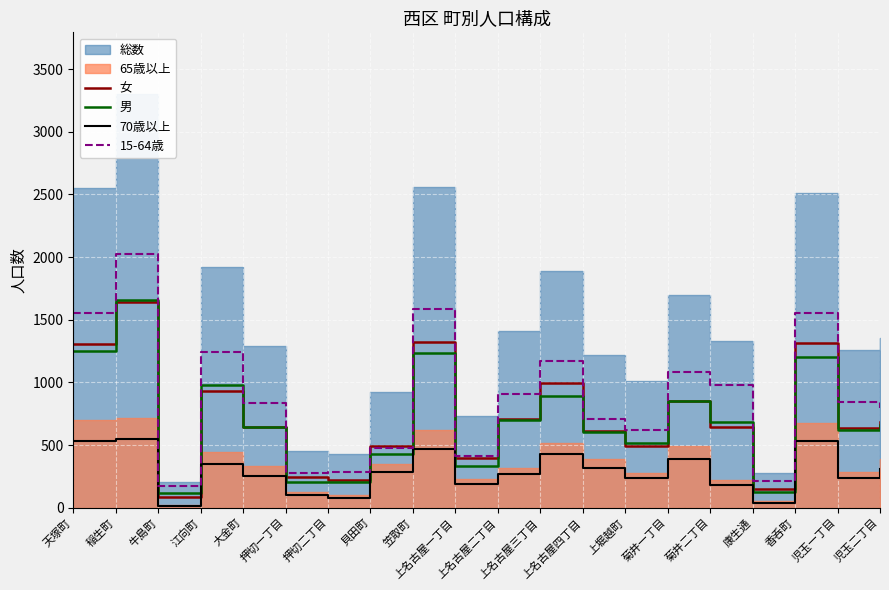

What is the sum of the 女 values at 笠取町 and 江向町?

2260